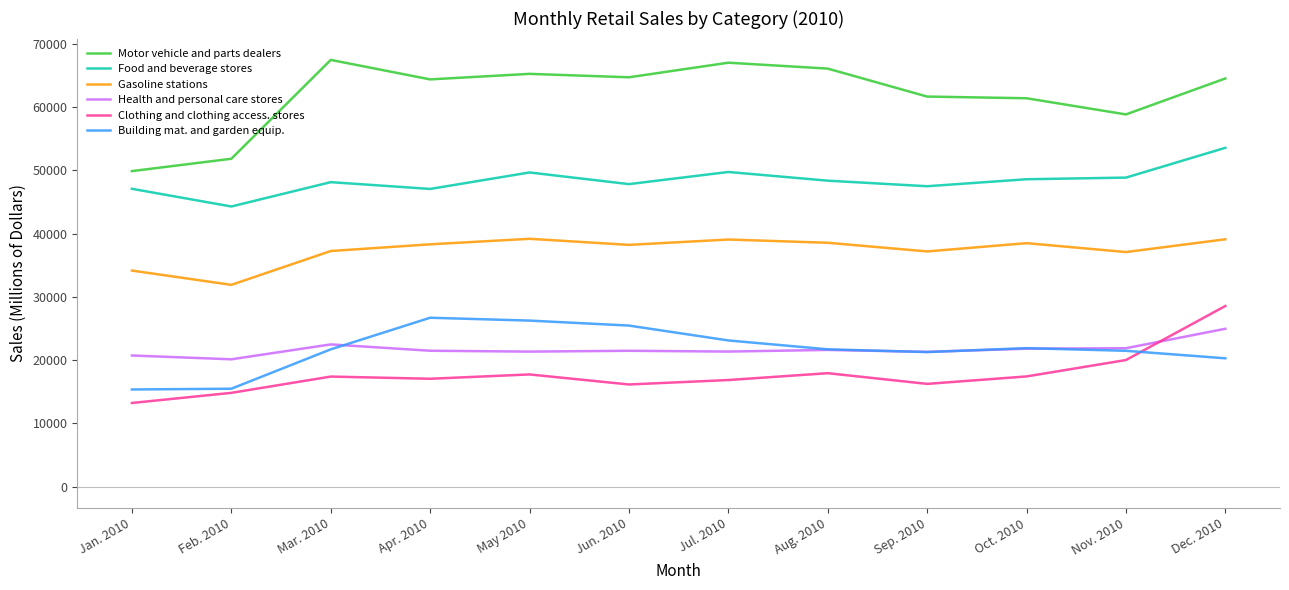

Read the Clothing and clothing access. stores value at Jun. 2010, to the nearest 100.

16100